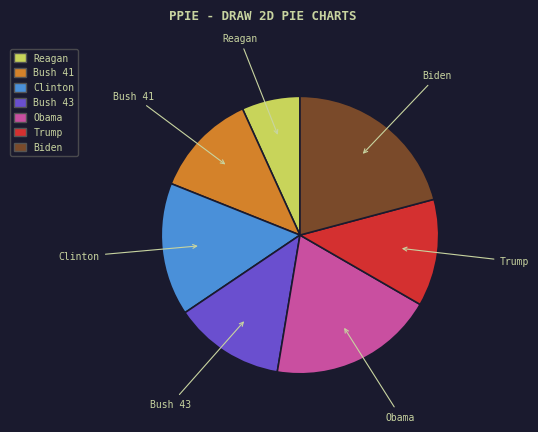

Count the number of slices in the pie.

7